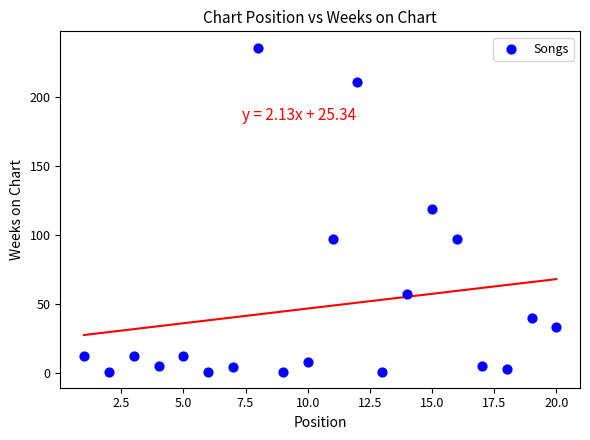

What is the range of X values (max minus min)?

19